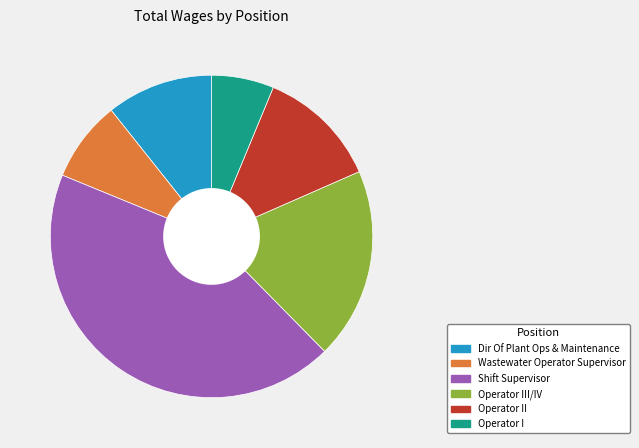

True or false: Shift Supervisor accounts for 44% of the total.

True